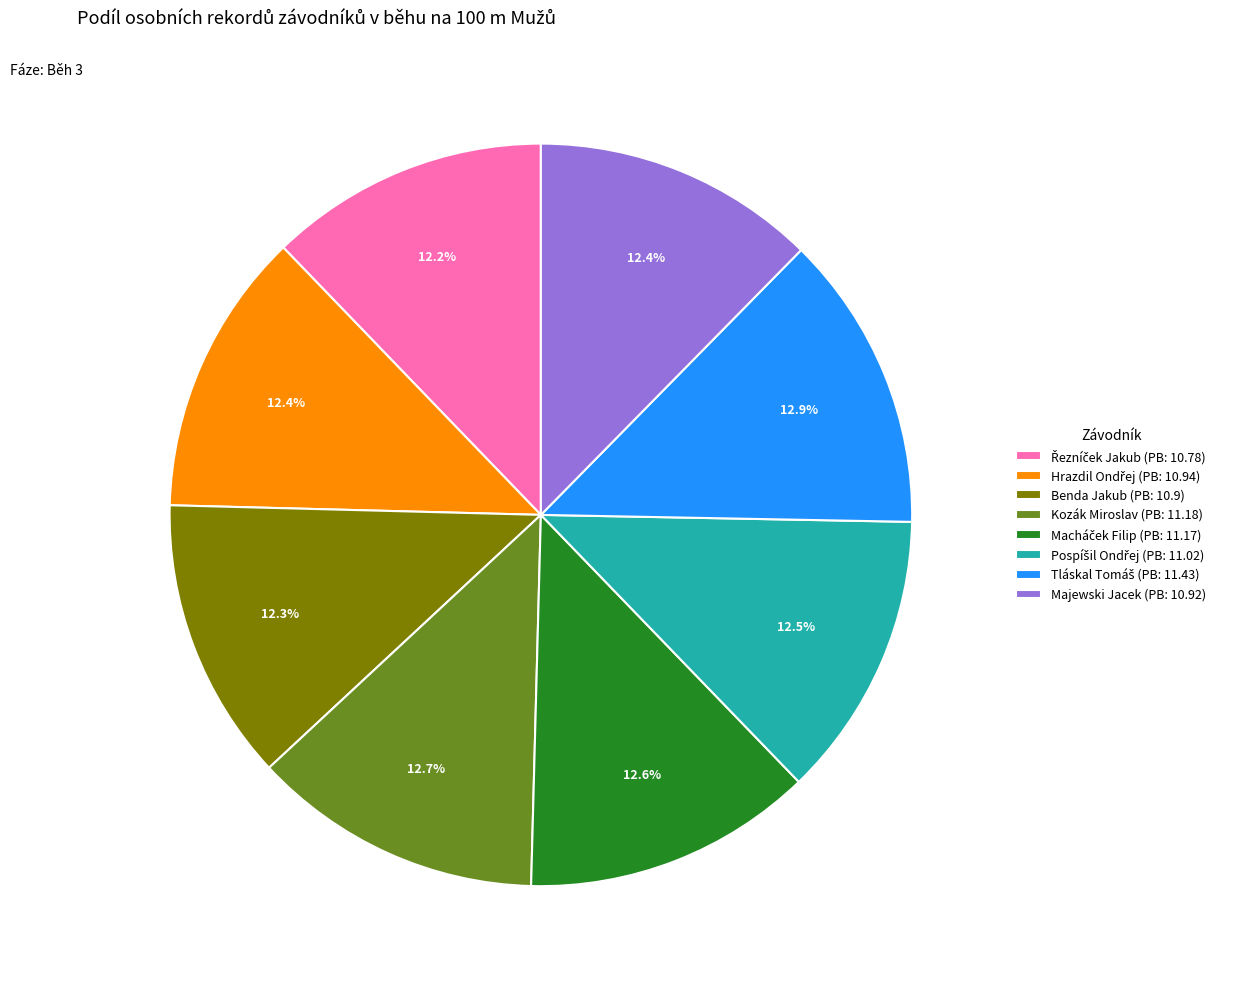

Count the number of slices in the pie.

8